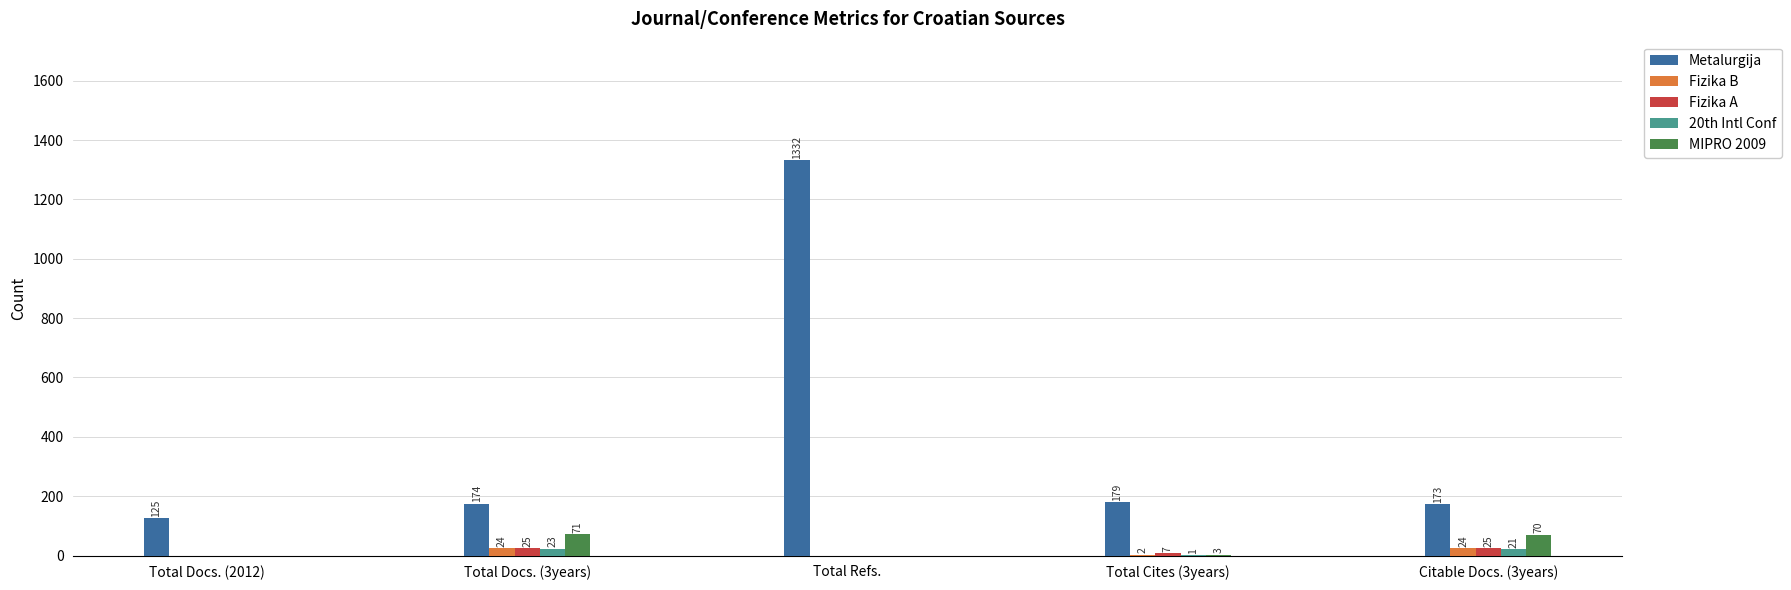

How many groups of bars are there?

5